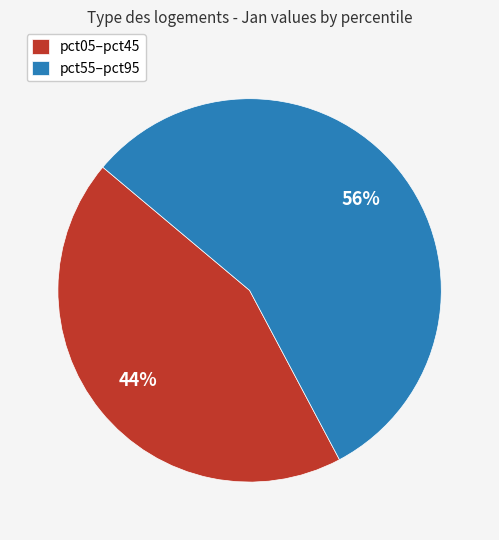

Count the number of slices in the pie.

2